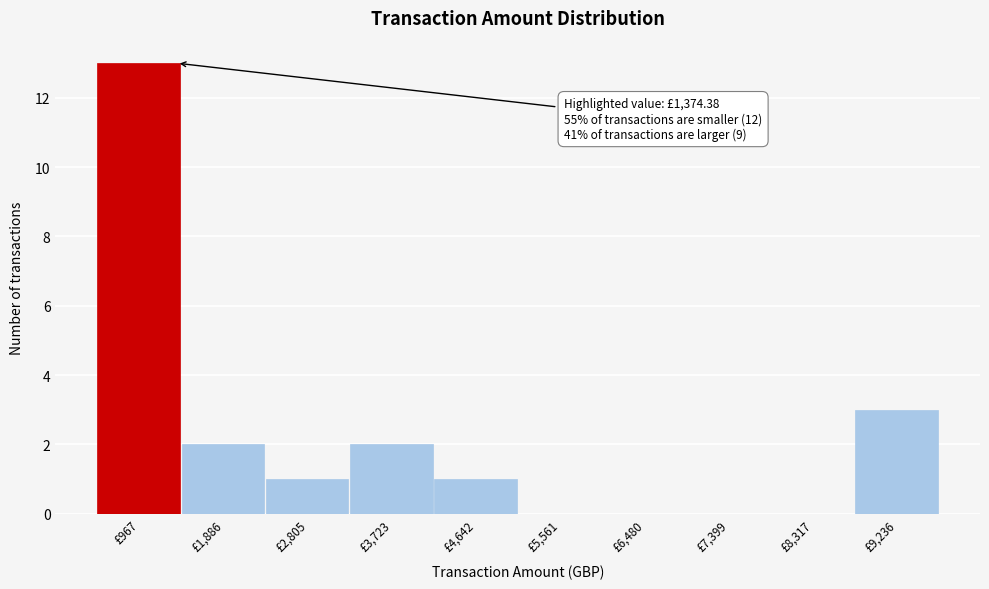

Over which range of the x-axis is the bar tallest?

500 to 1400